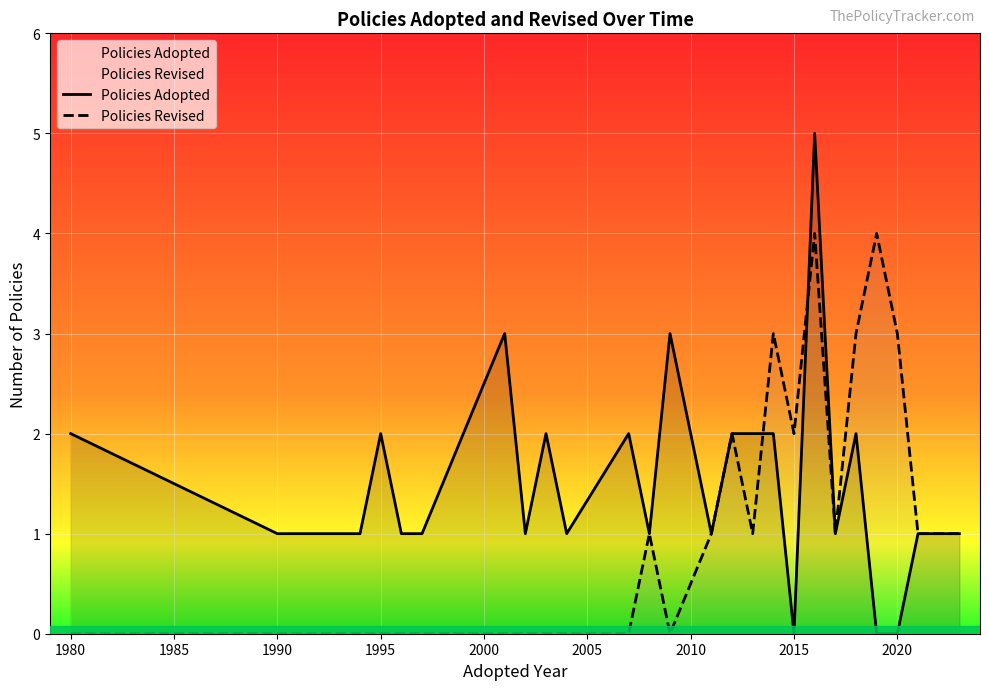

True or false: Policies Revised has a value of 3 at 2020.

True